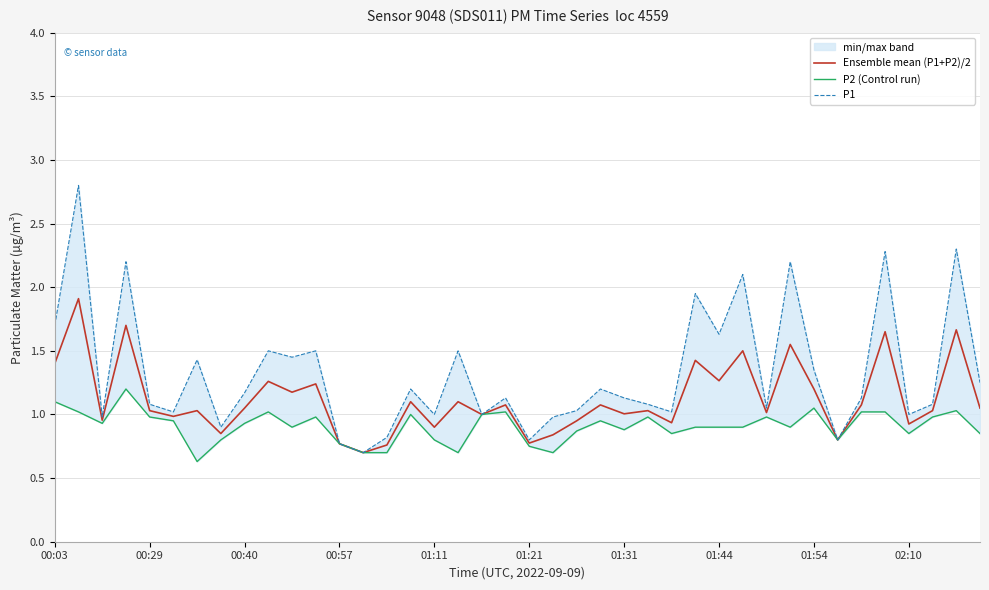

True or false: P2 (Control run) and P1 intersect in this chart.

False